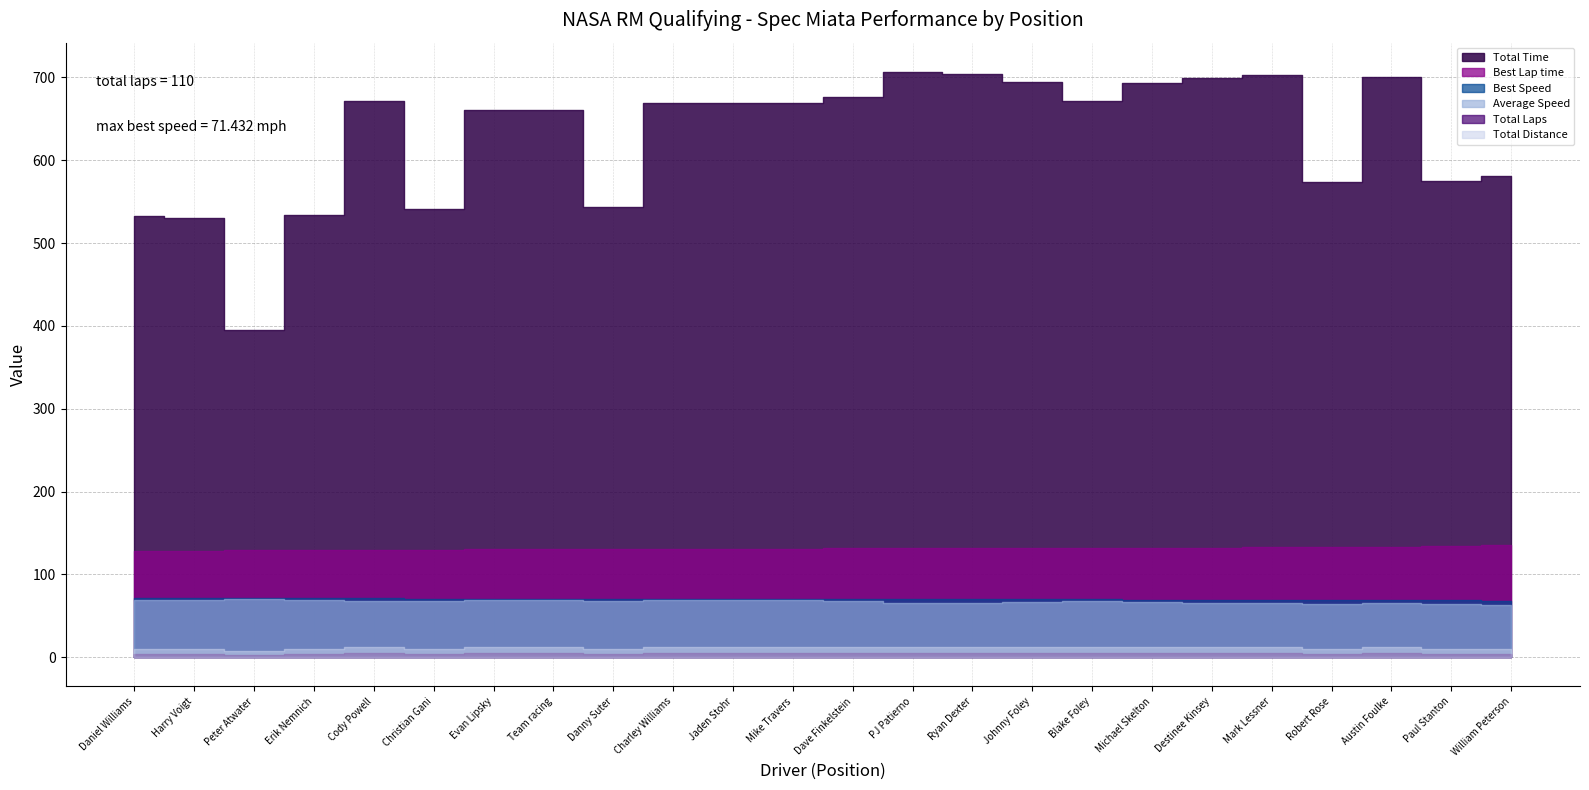

What is the label of the 16th point from the right?

Danny Suter